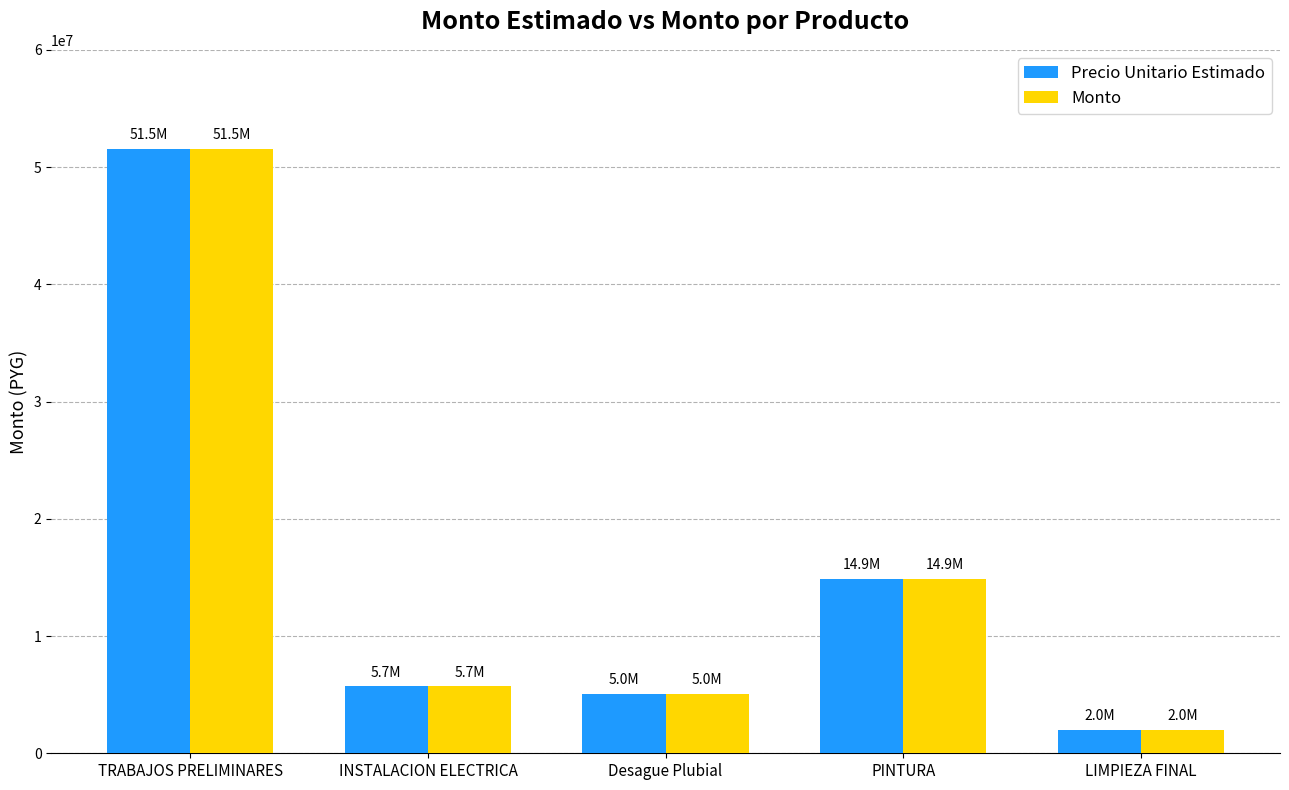

How many data points in Precio Unitario Estimado are less than 5700000?

2